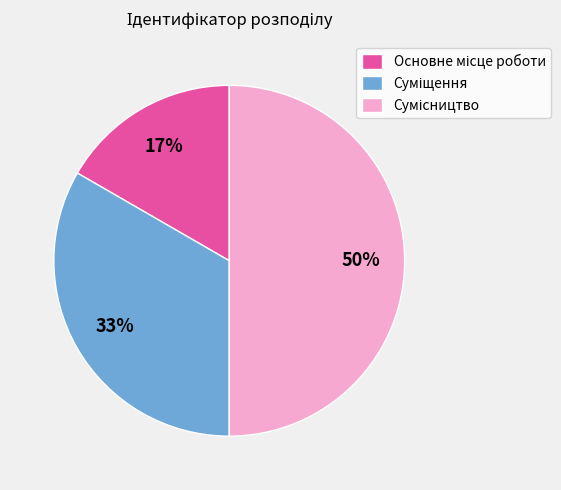

To the nearest percent, what is the difference between the largest and smallest slice percentages?

33%